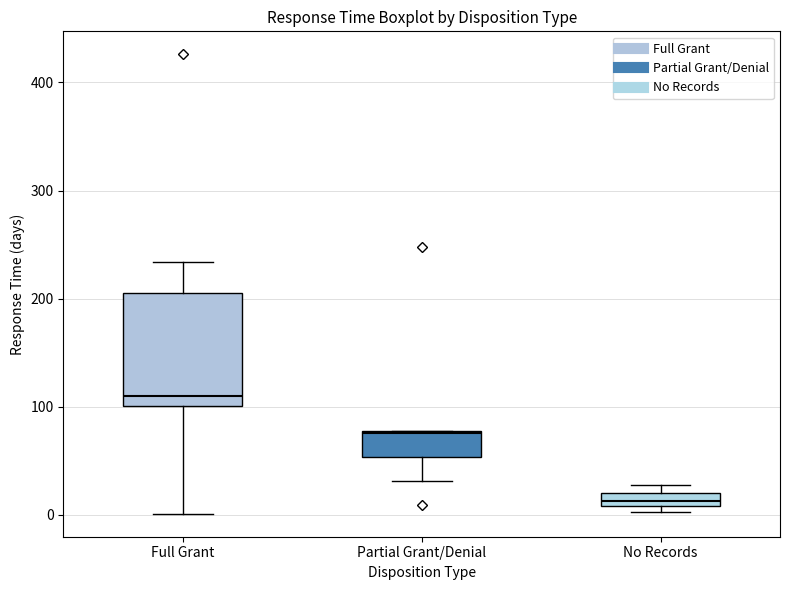

Where is the upper edge of the box for Full Grant on the y-axis? The values are not printed on the chart, so give them approximately, as read against the axis.

210